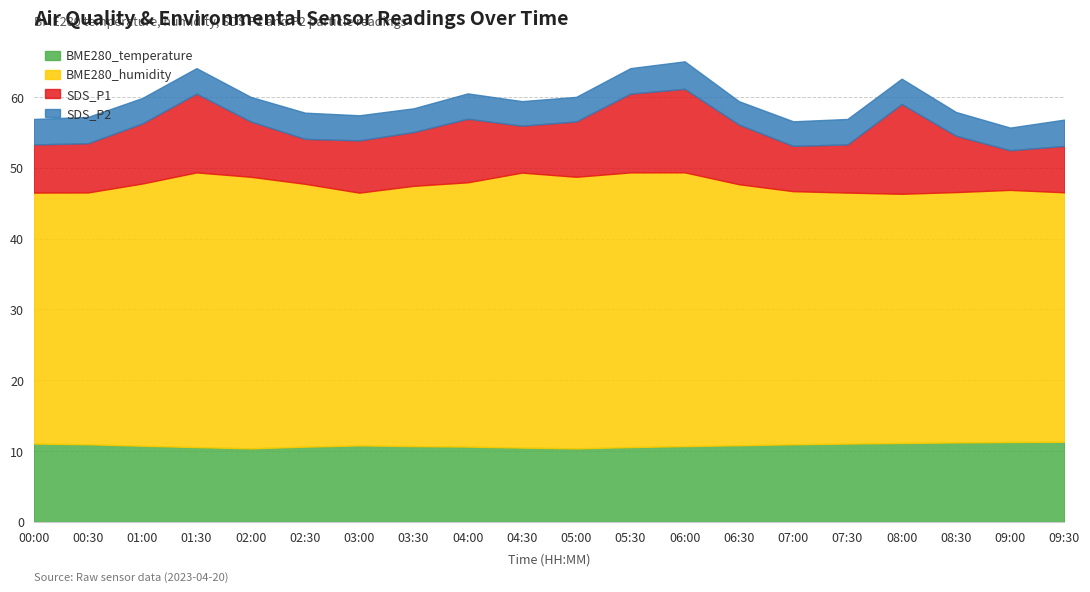

How many interior local valleys does the BME280_humidity series have?

3